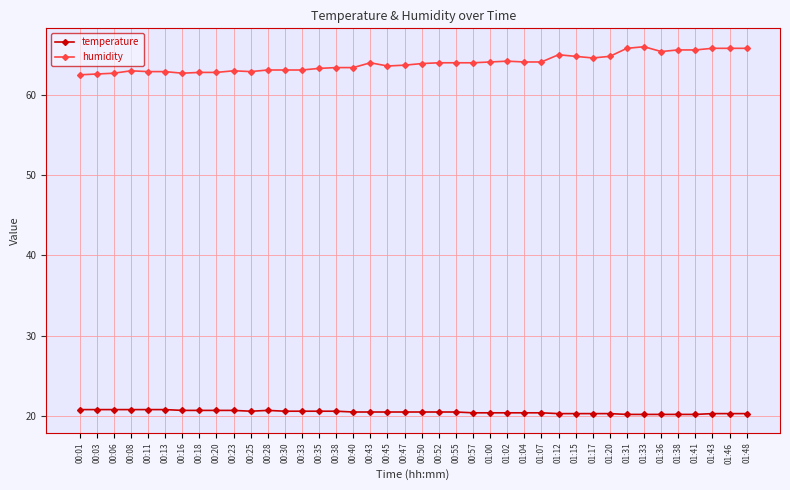

How many lines are shown in the chart?

2